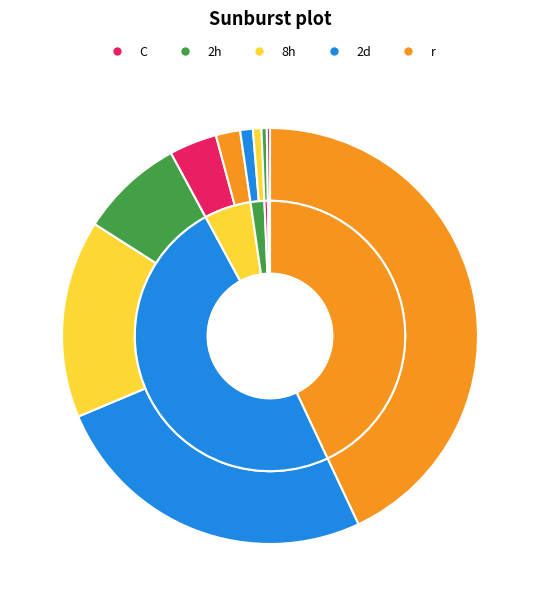

True or false: 31 accounts for 1% of the total.

False